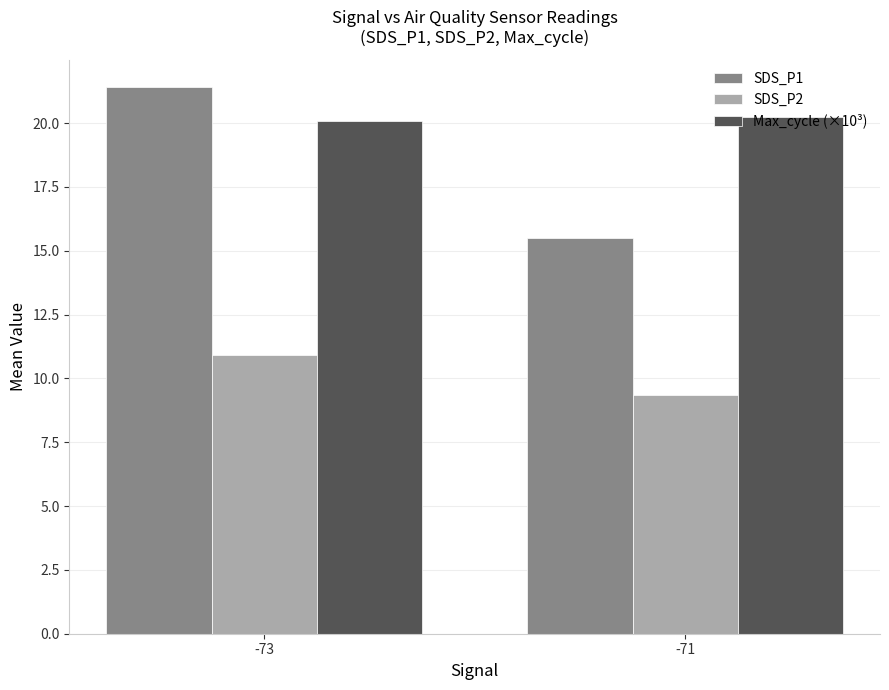

List the series in order of their overall mean, highest first.

Max_cycle (×10³), SDS_P1, SDS_P2